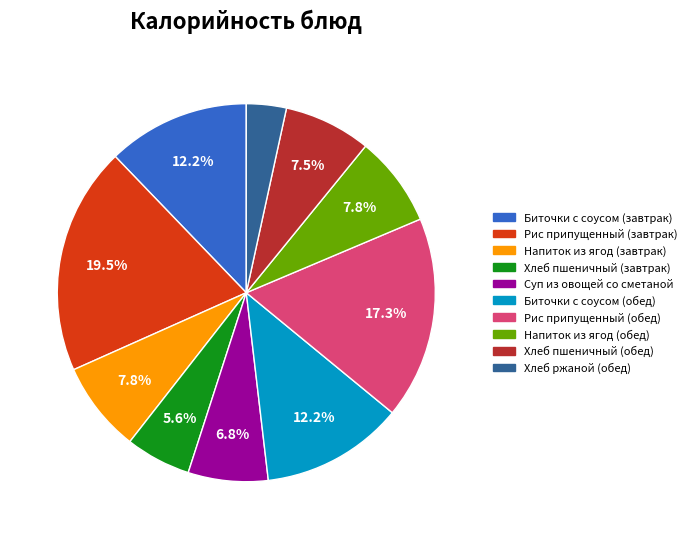

Is Хлеб ржаной (обед) the majority of the pie?

No